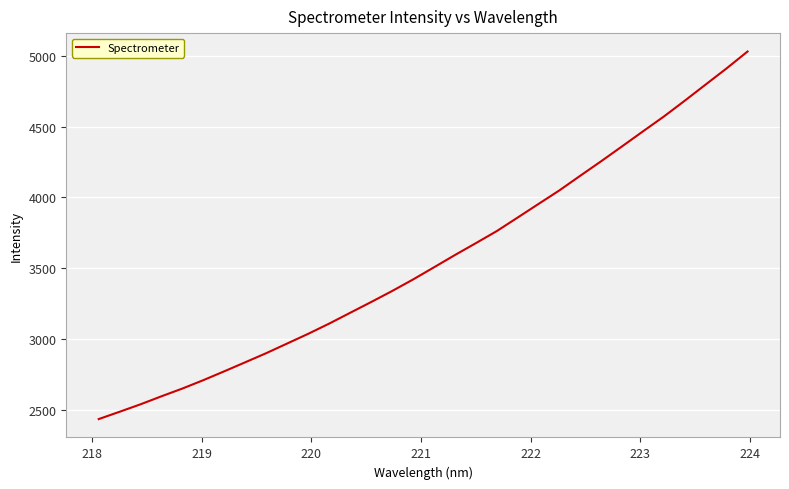

How many values exceed 3506?

16